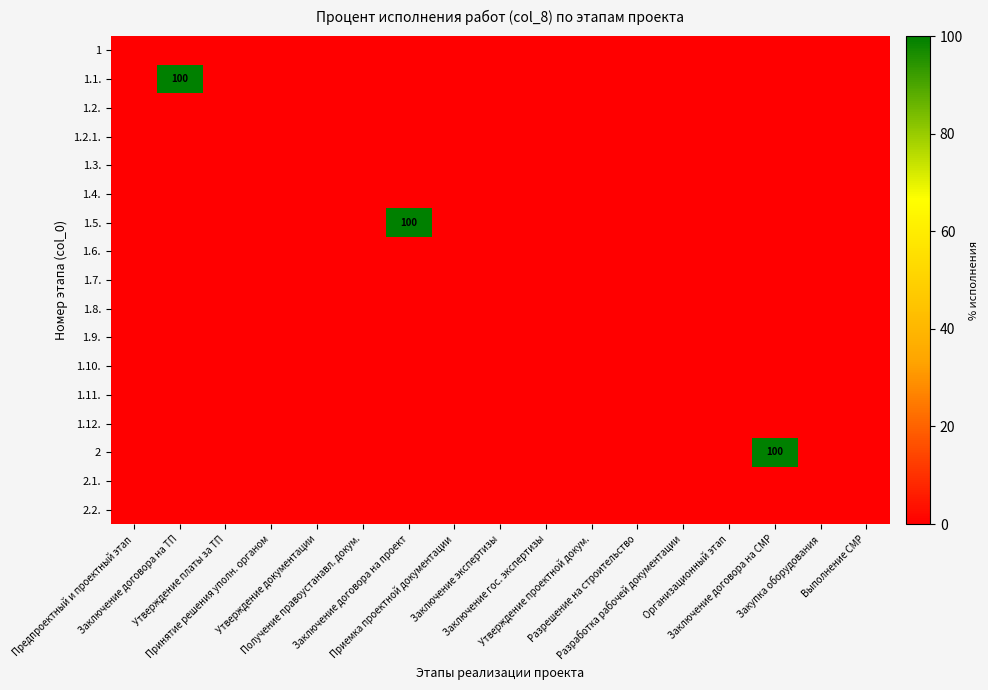

At how many categories does at least one series exceed 67?

3